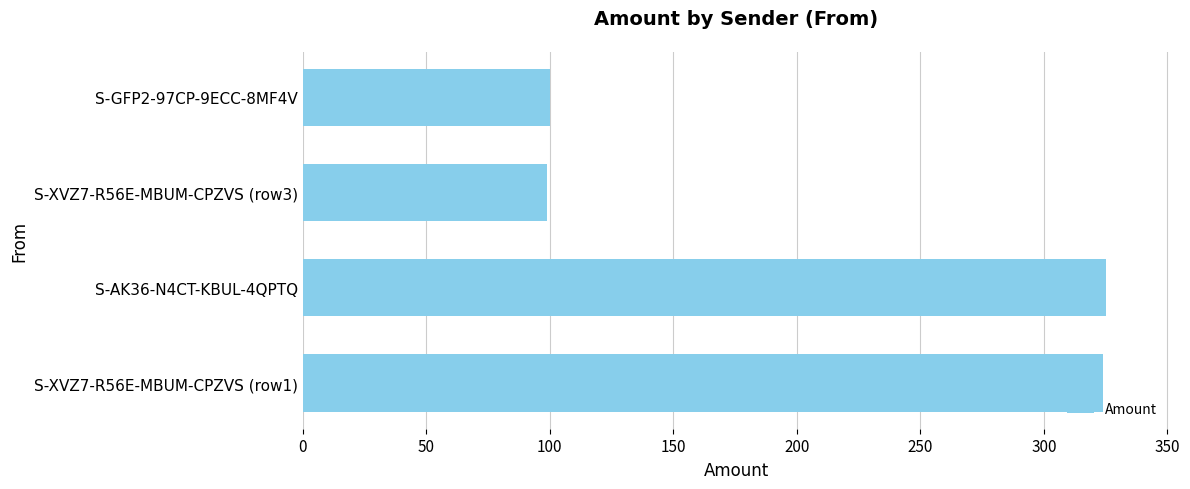

What is the greatest value displayed?

325